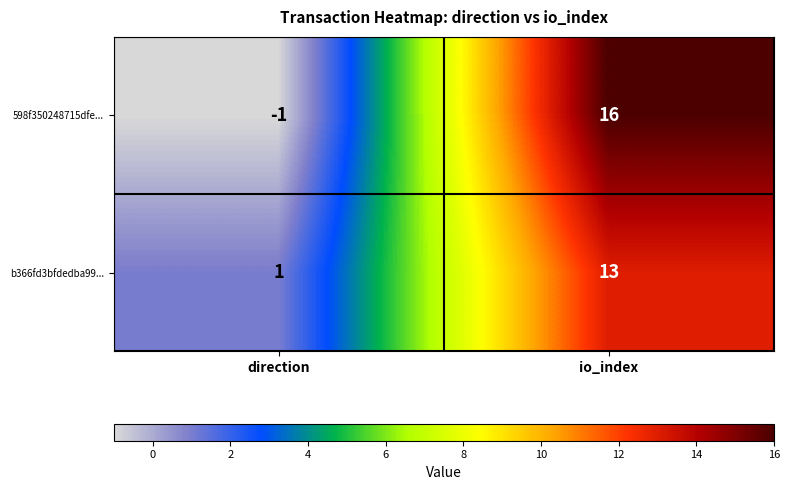

Rank the series at io_index from lowest to highest value.

b366fd3bfdedba99..., 598f350248715dfe...